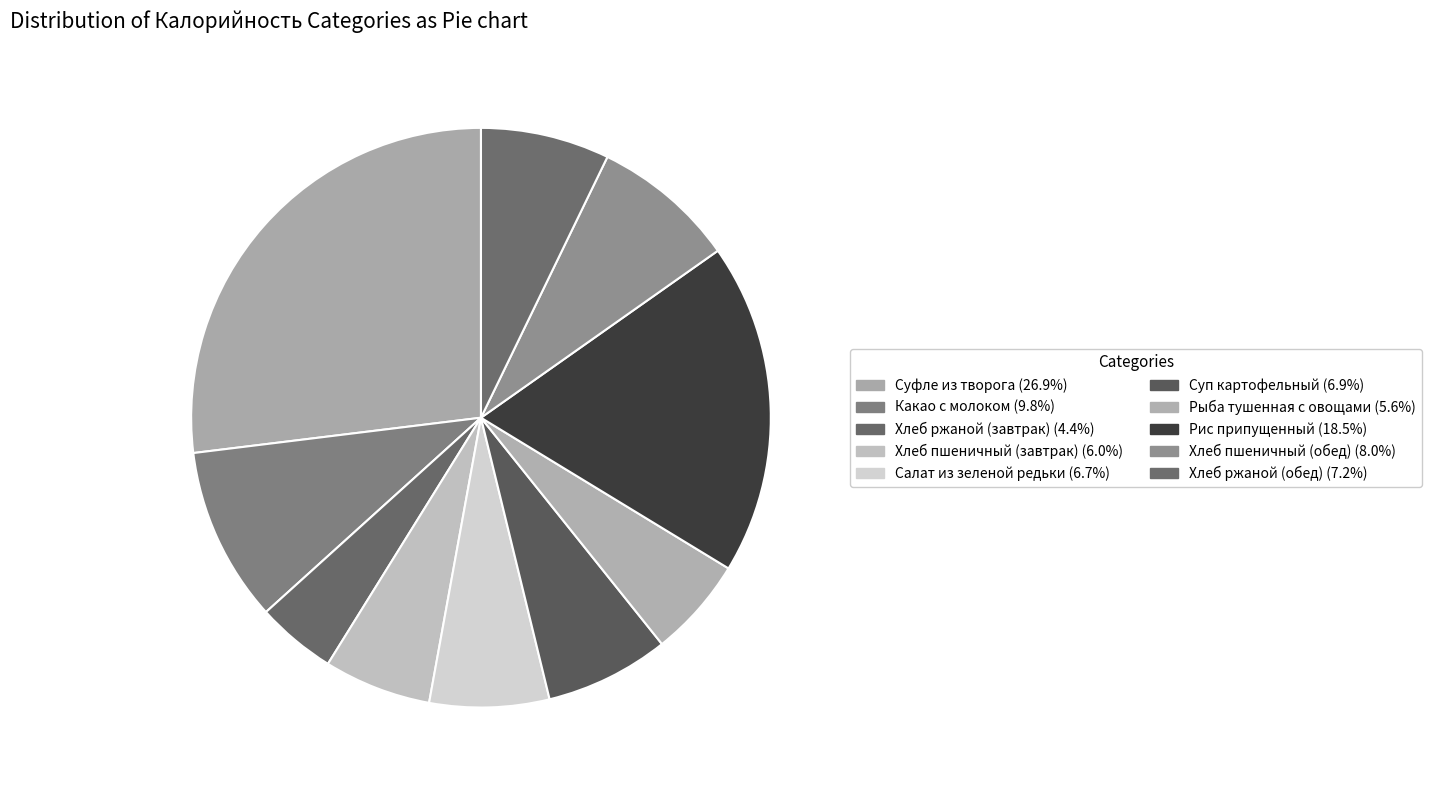

How many slices are in this pie chart?

10